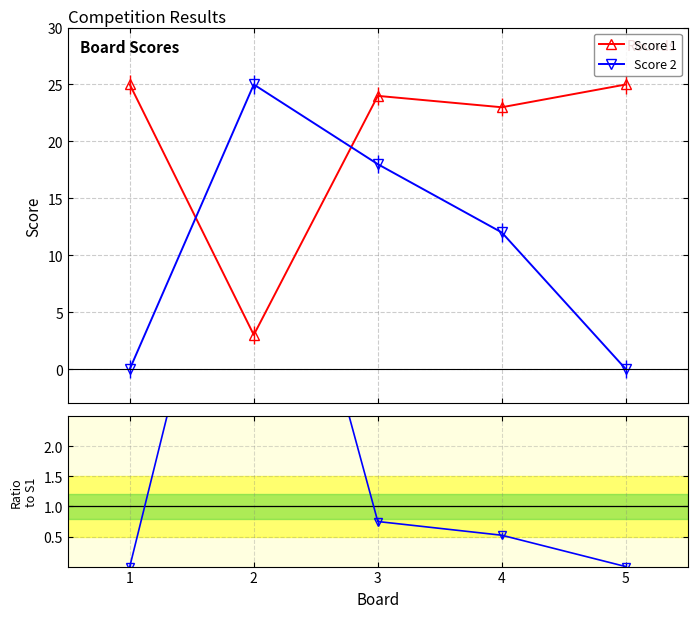

How many lines are shown in the chart?

3